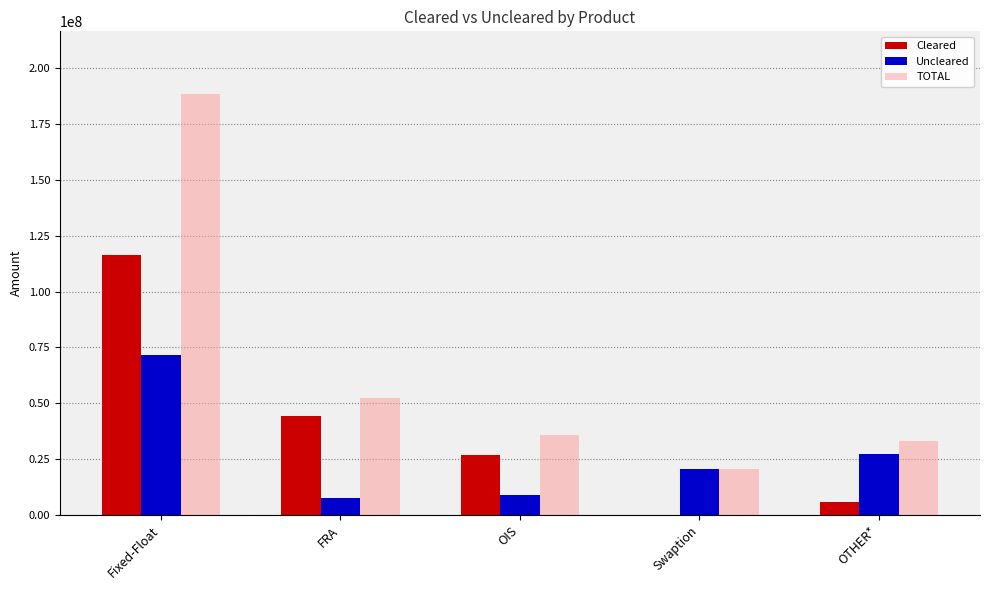

Is it true that Cleared equals 17208170 at FRA?

False